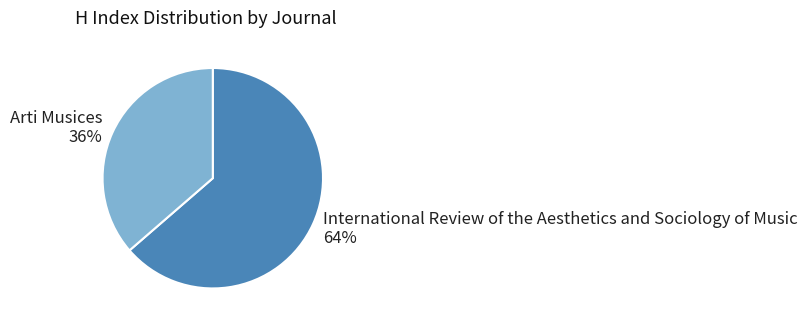

To the nearest percent, what is the average slice percentage?

50%